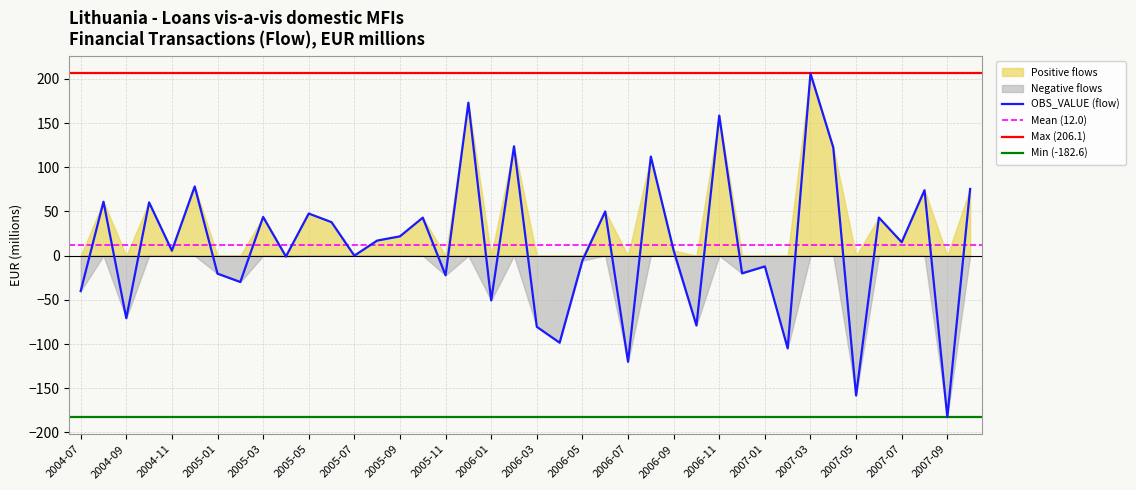

At which category does OBS_VALUE_neg reach its first local valley?

2004-09